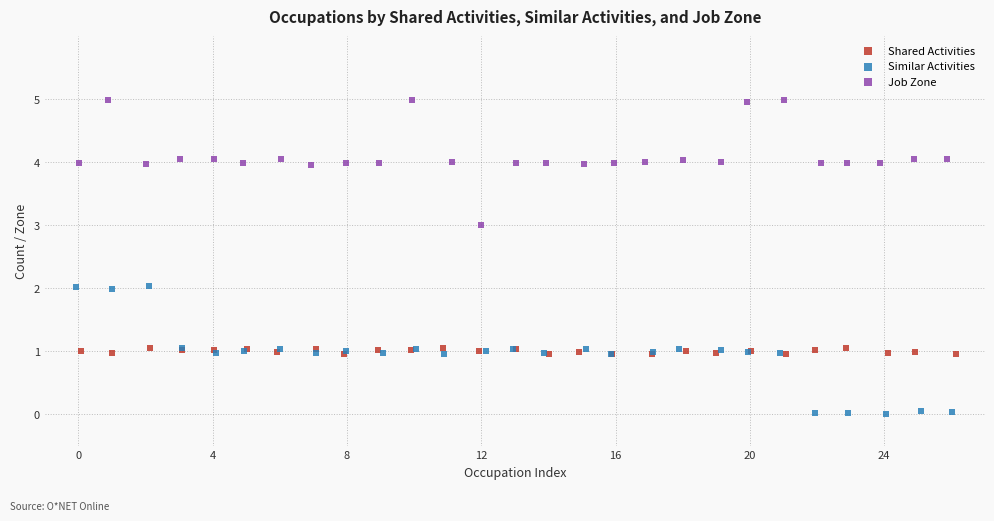

What are all the series names shown in the legend?

Shared Activities, Similar Activities, Job Zone